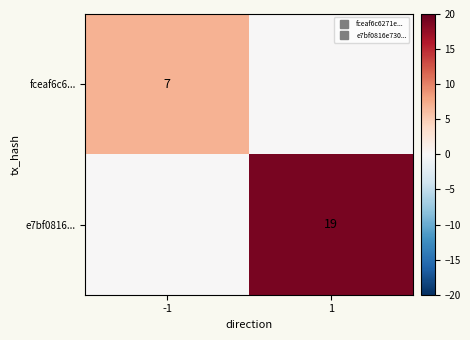

What is the sum of all fceaf6c6... values?

7